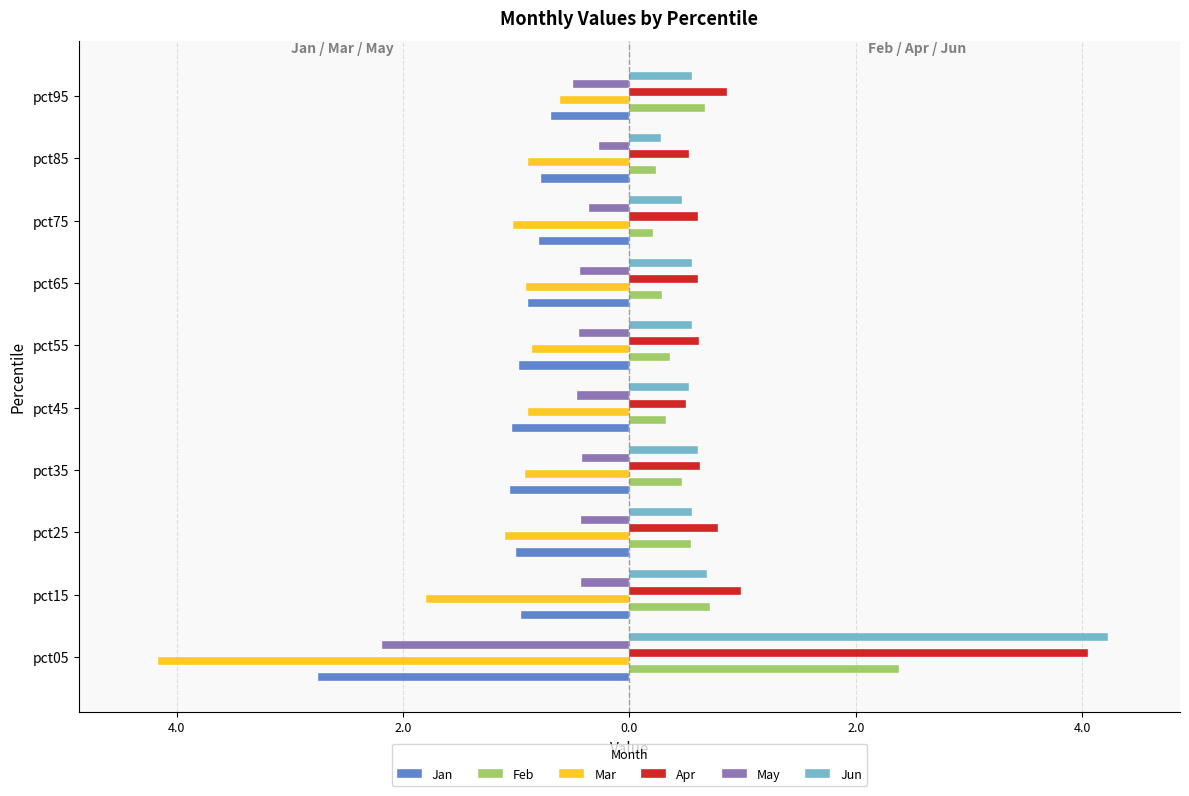

What is the difference between the second highest and second lowest values in the Mar series?

0.9